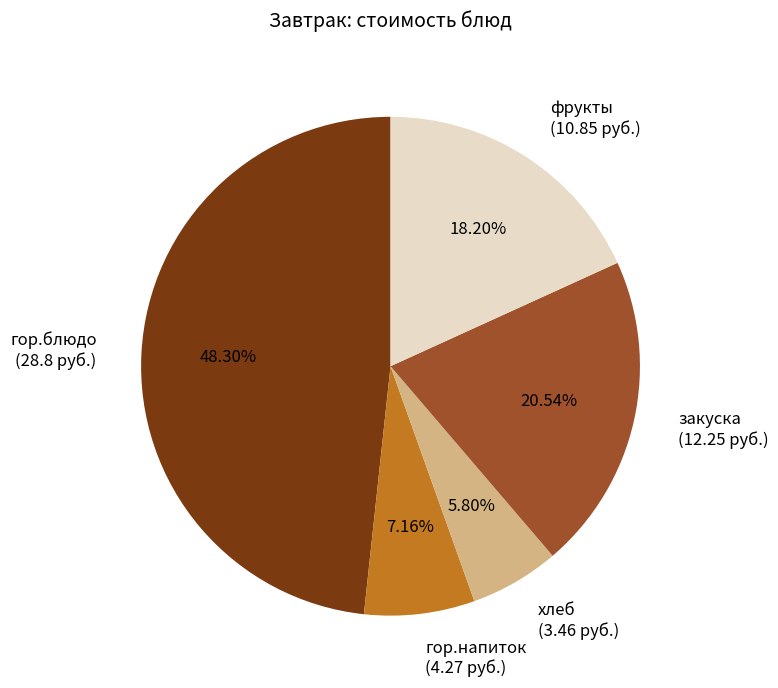

The гор.напиток slice represents 7% of the pie. True or false?

True